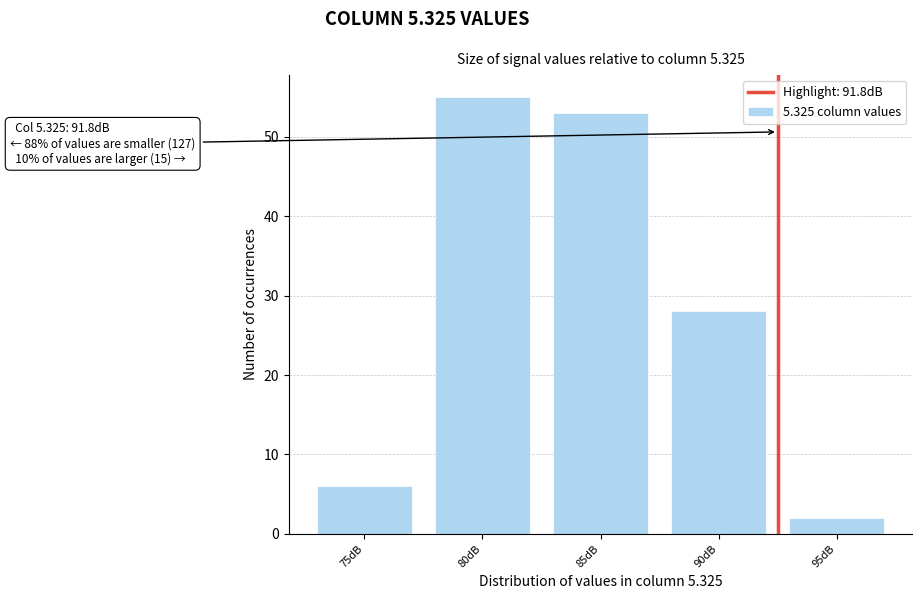

Reading right to left, extract all data points from this chart.

2	28	53	55	6